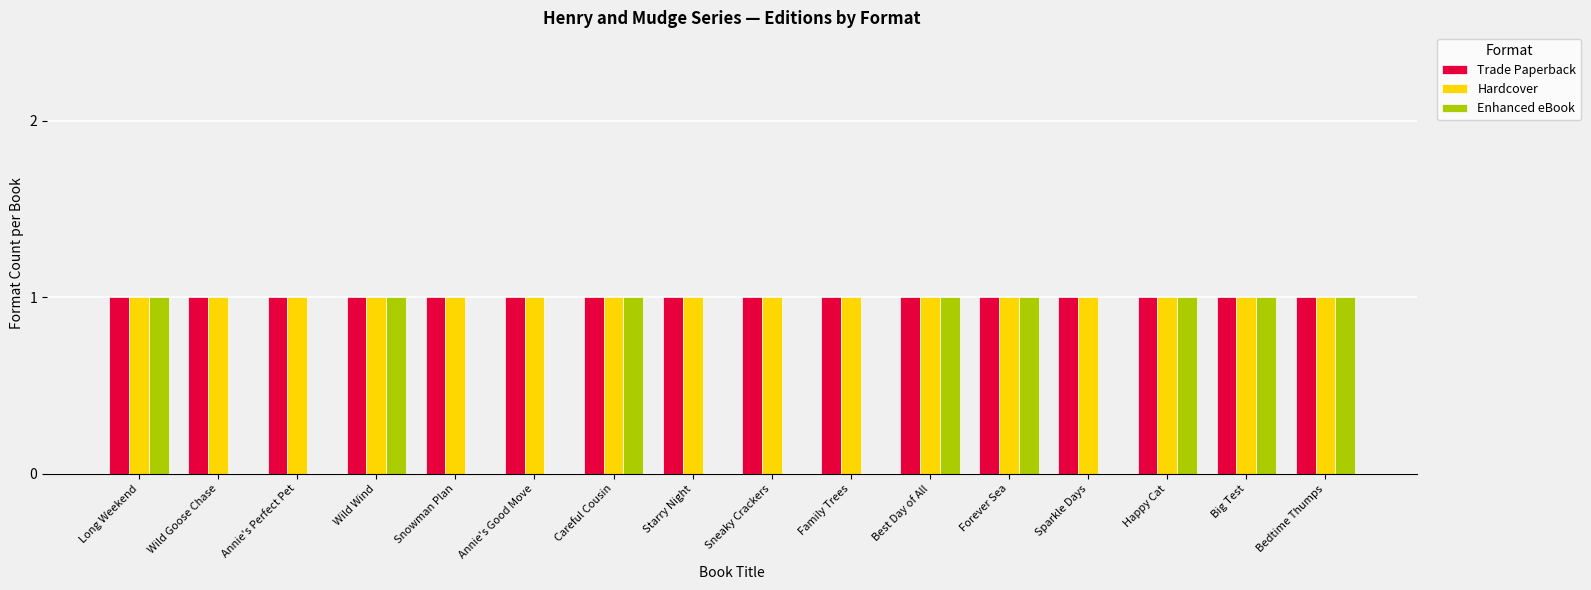

What is the maximum value shown in the chart?

1